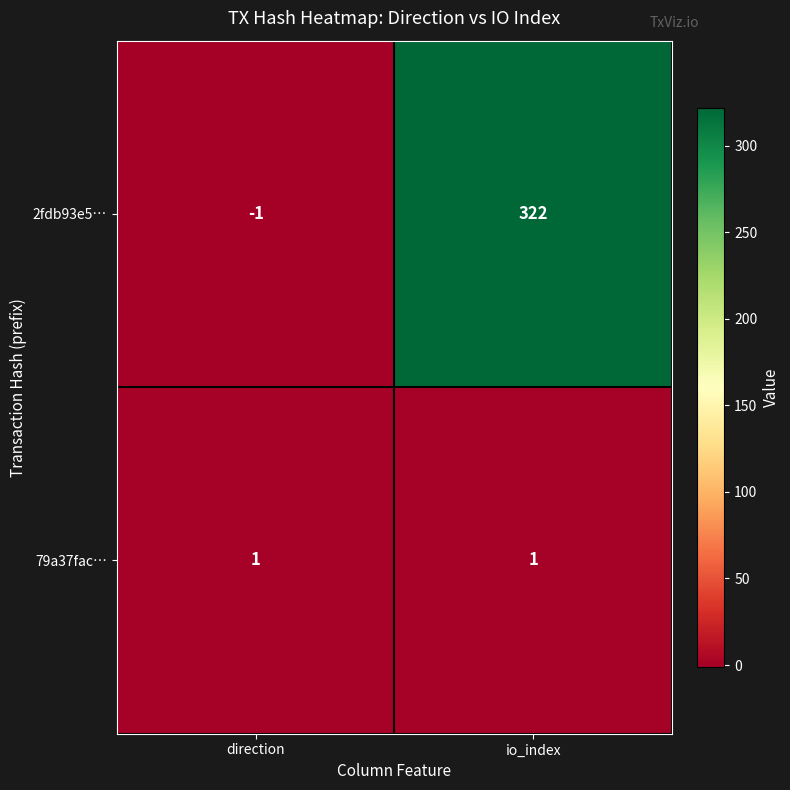

Rank the series at io_index from lowest to highest value.

79a37fac…, 2fdb93e5…